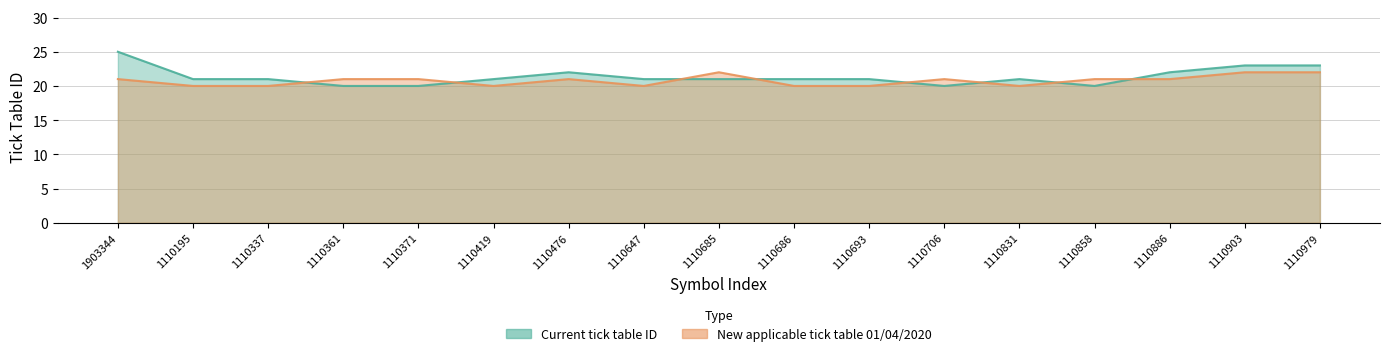

How many New applicable tick table 01/04/2020 values are between 20 and 21?

14